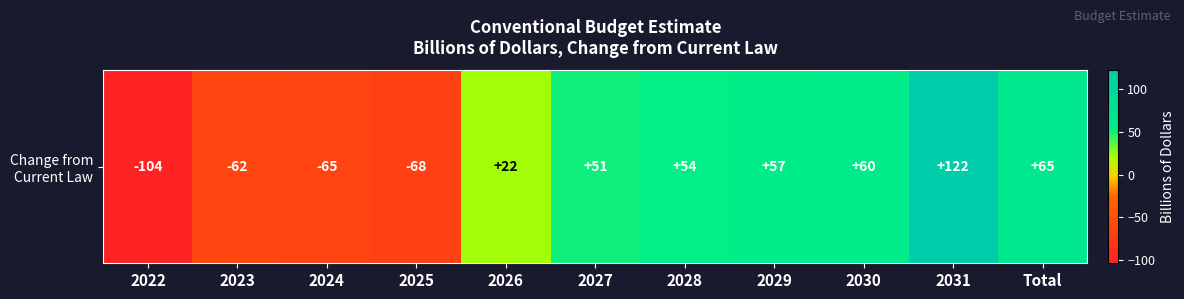

List the labels in order of value, smallest first.

2022, 2025, 2024, 2023, 2026, 2027, 2028, 2029, 2030, Total, 2031